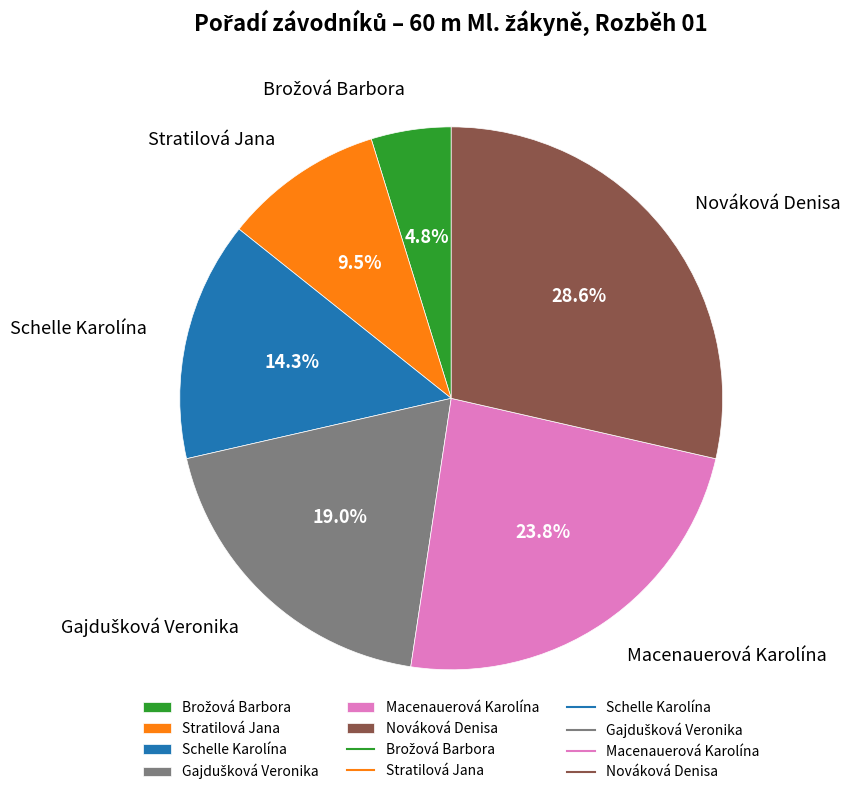

What is the largest slice in the pie chart?

Nováková Denisa